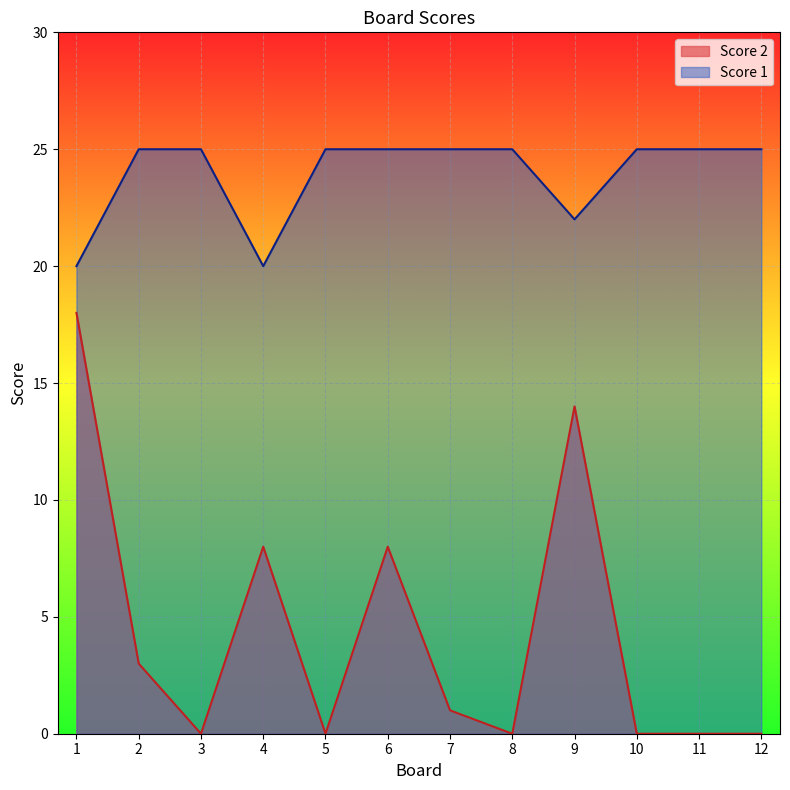

What is the difference between the maximum and minimum values in the Score 2 series?

18